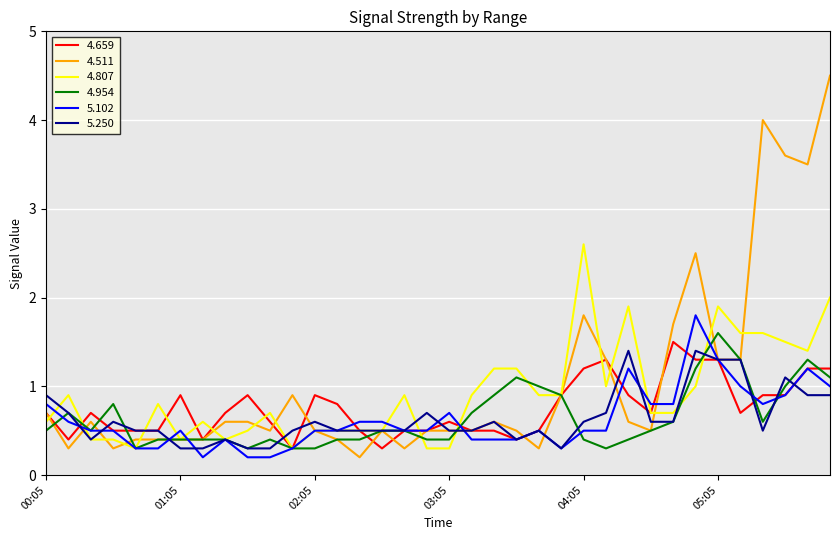

Which series has the largest total across all categories?

4.511